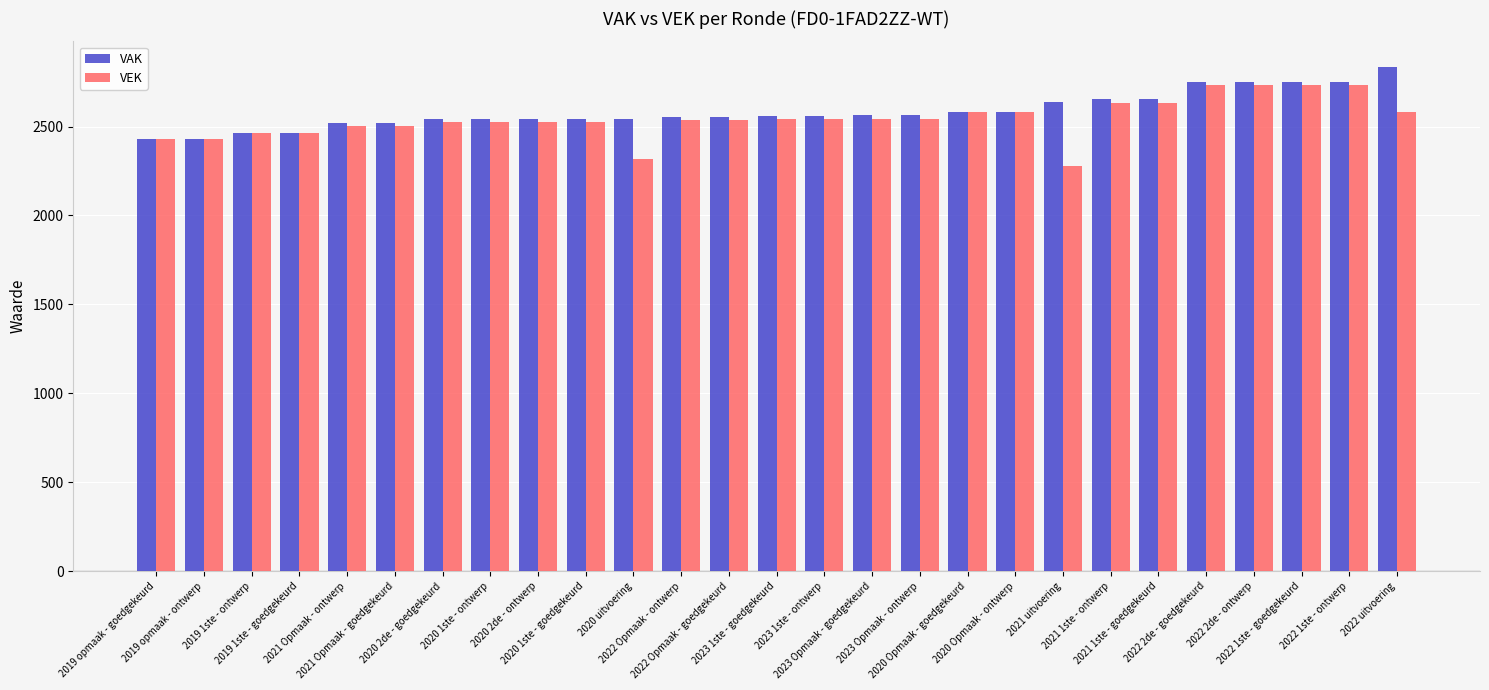

What is the greatest value displayed?

2837